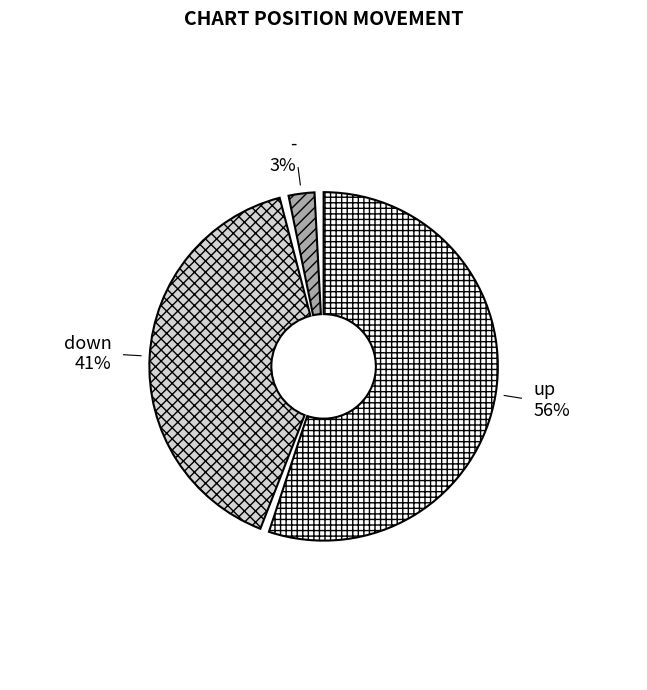

What is the smallest slice in the pie chart?

-